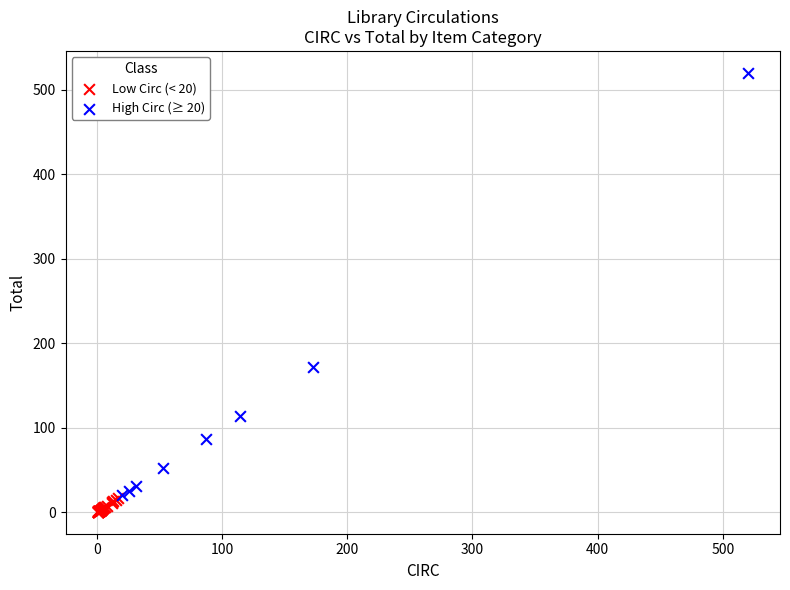

Which series contains the lowest Y value?

Low Circ (< 20)